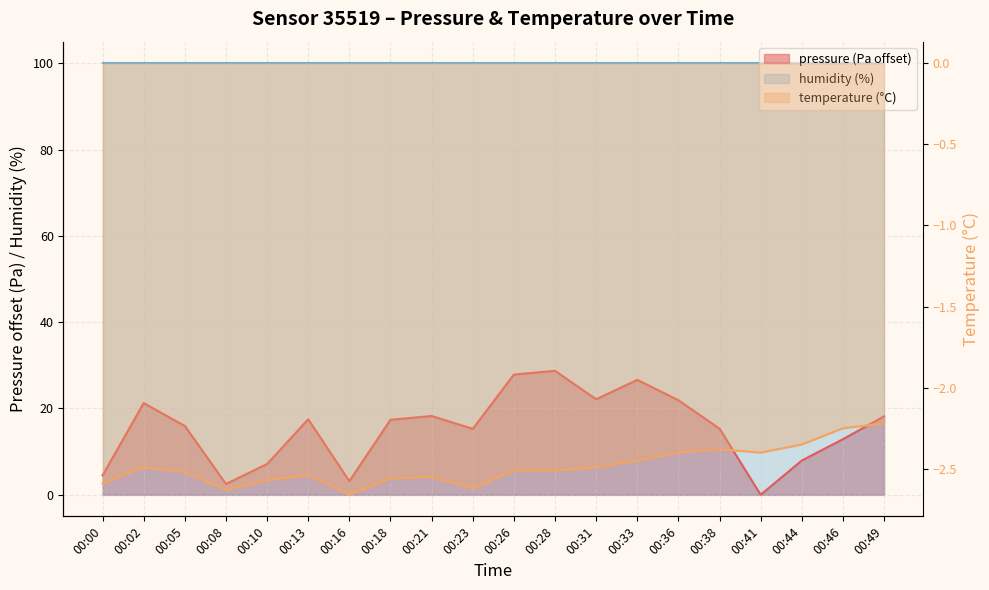

What is the value of the pressure point at the 7th from the left?

3.2